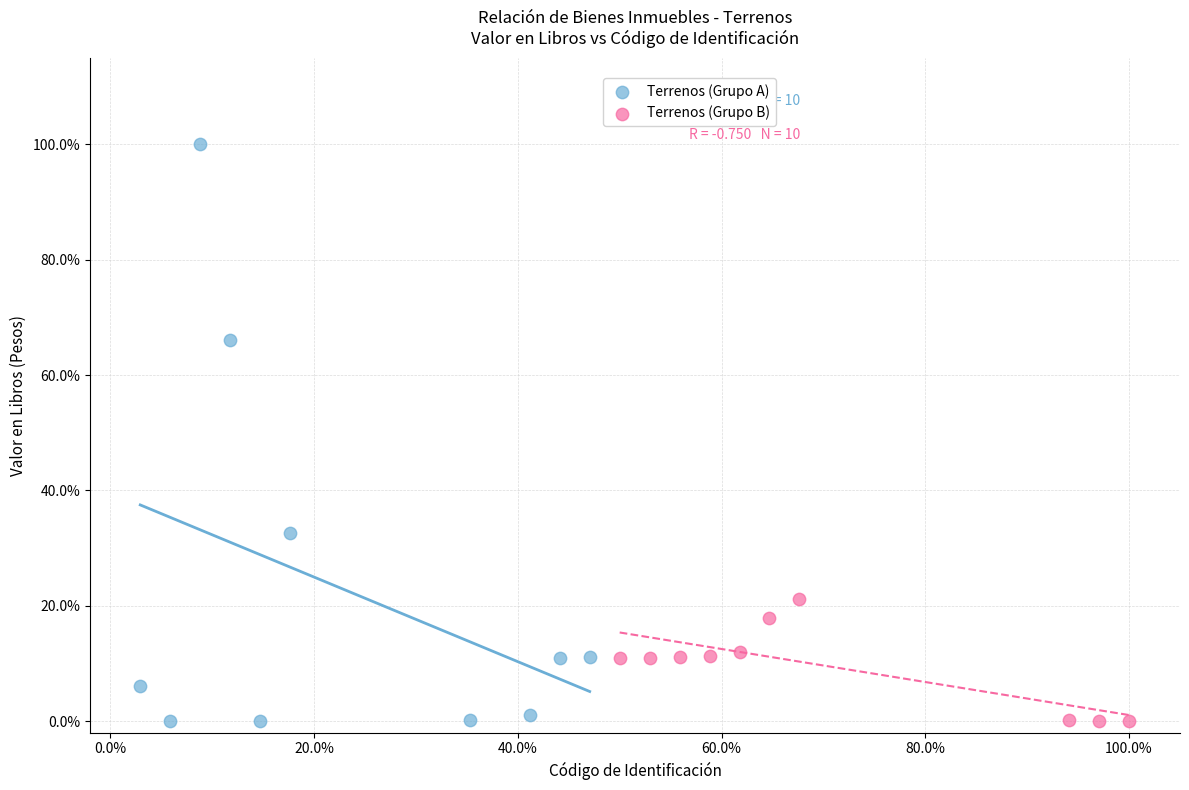

What are all the series names shown in the legend?

Terrenos (Grupo A), Terrenos (Grupo B)